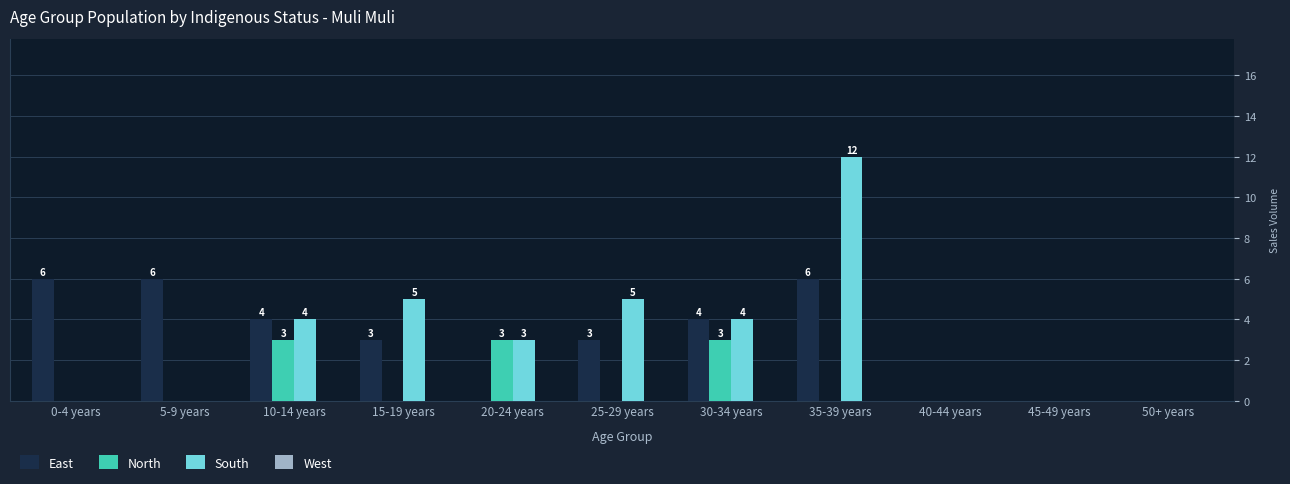

How many categories are shown in the chart?

11